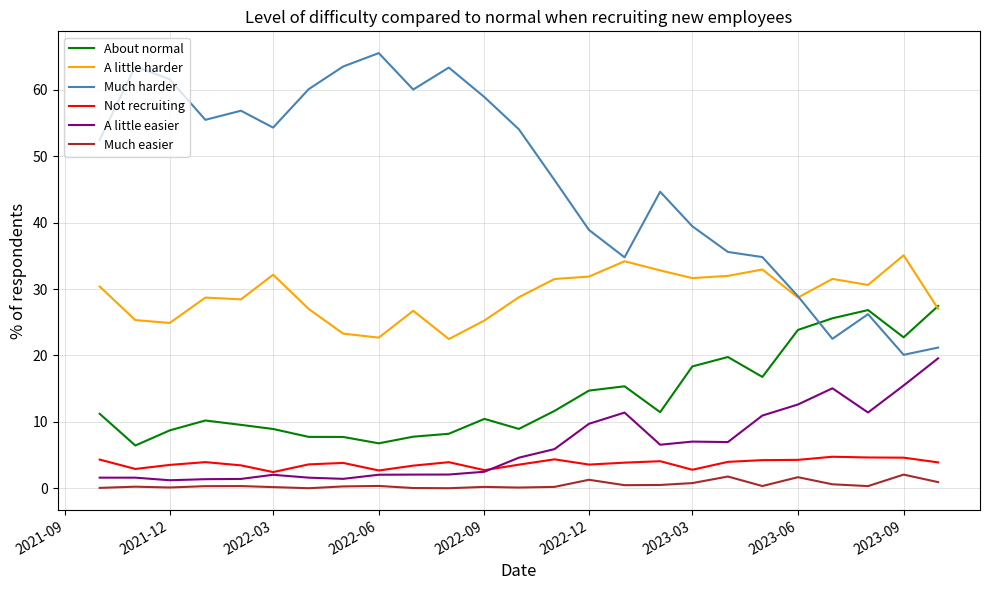

True or false: Much harder and A little easier intersect in this chart.

False